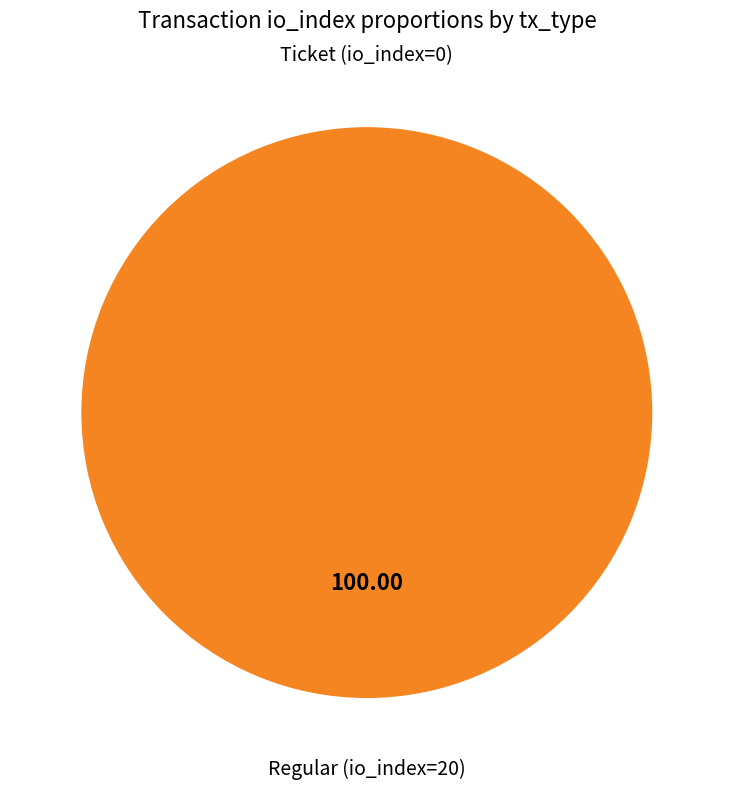

Which category accounts for the majority?

Regular (io_index=20)